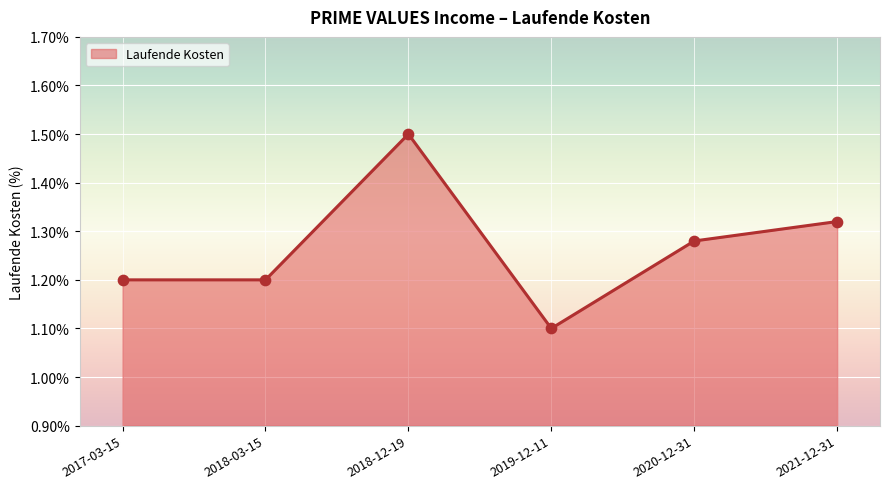

Approximately how many times larger is the value at 2018-12-19 compared to 2021-12-31?

1.1